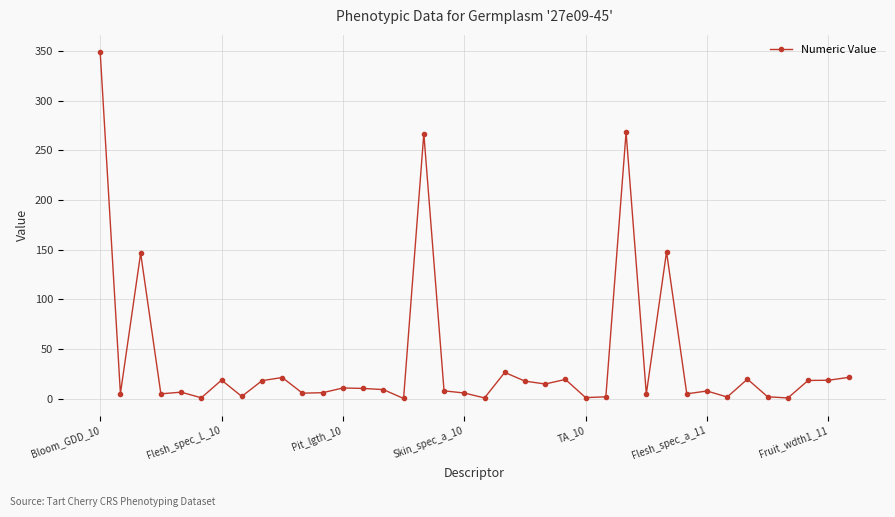

What is the value of the 1st point from the left?

348.9